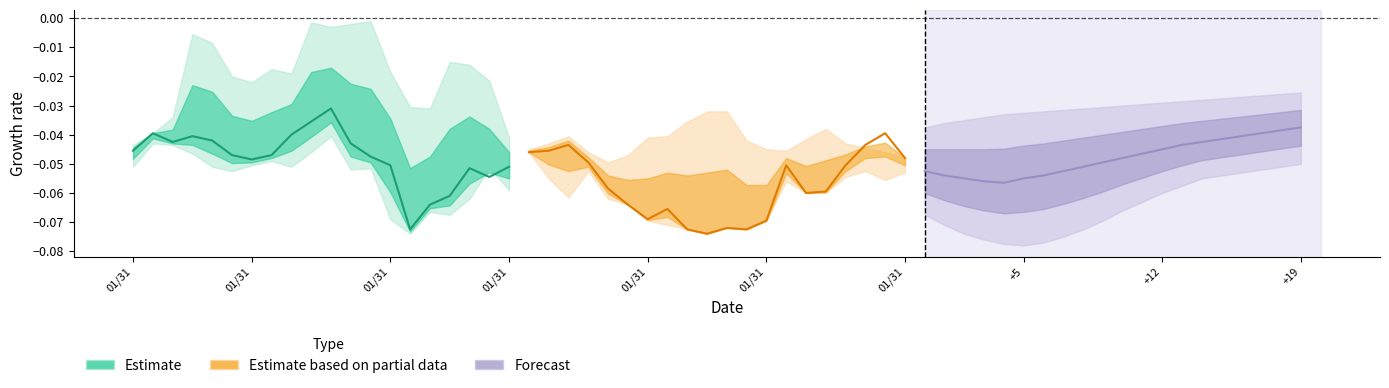

At which label is Forecast closest to 0?

19